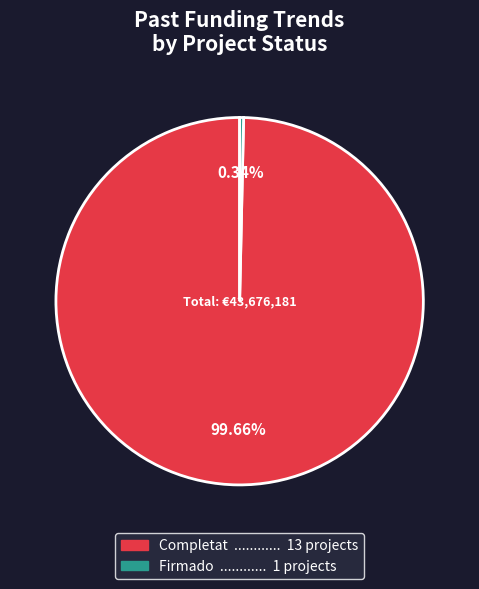

Is there any slice that represents more than half of the pie?

Yes